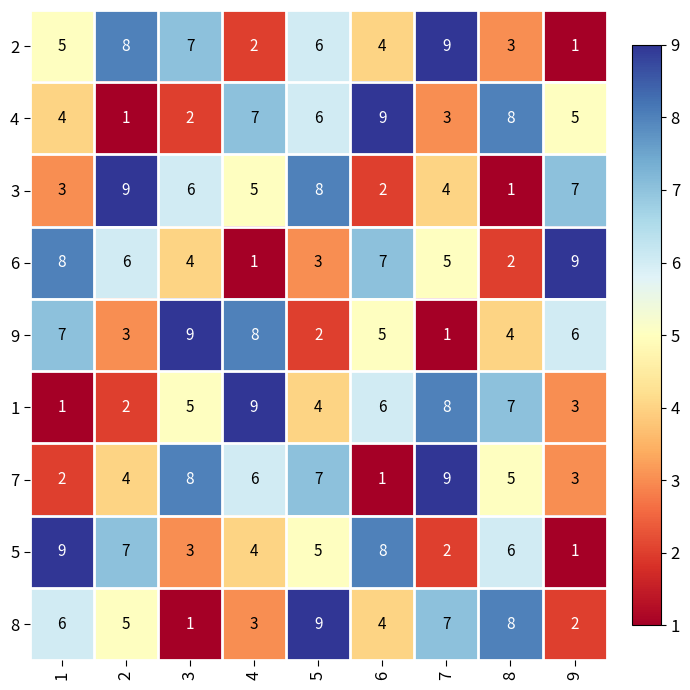

What is the difference between the highest and lowest values at 6?

8